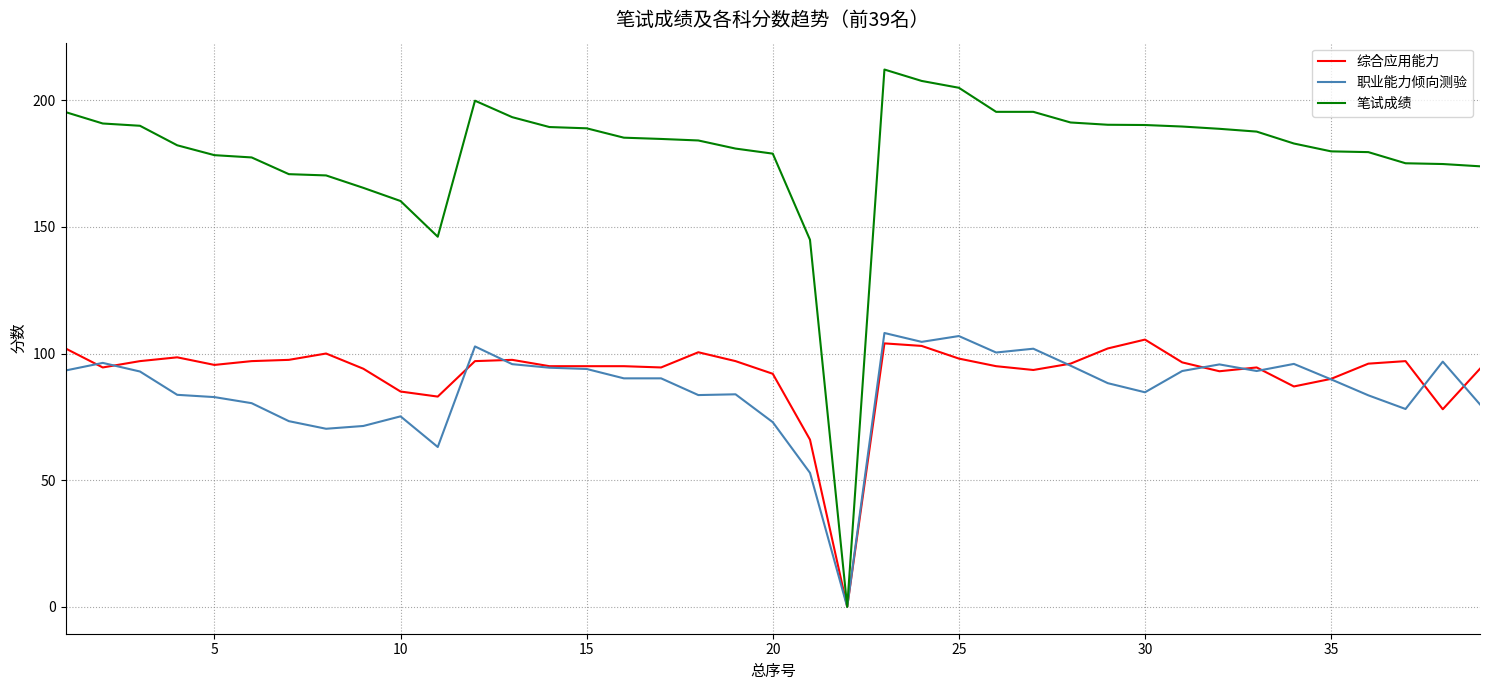

What is the maximum value shown in the chart?

212.1